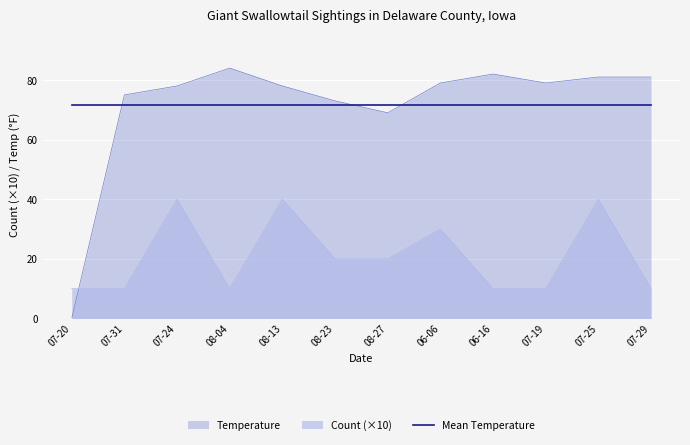

Where do Mean Temperature and Temperature first cross each other?

07-20 and 07-31